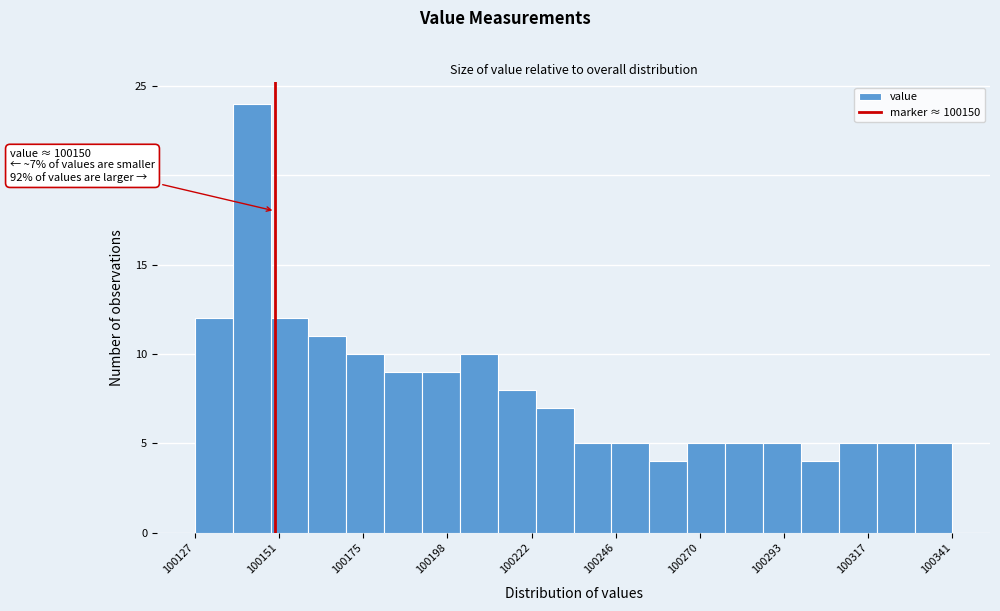

Around what value on the x-axis is the tallest bar? Give the approximate position of its centre, as read against the axis.

100145